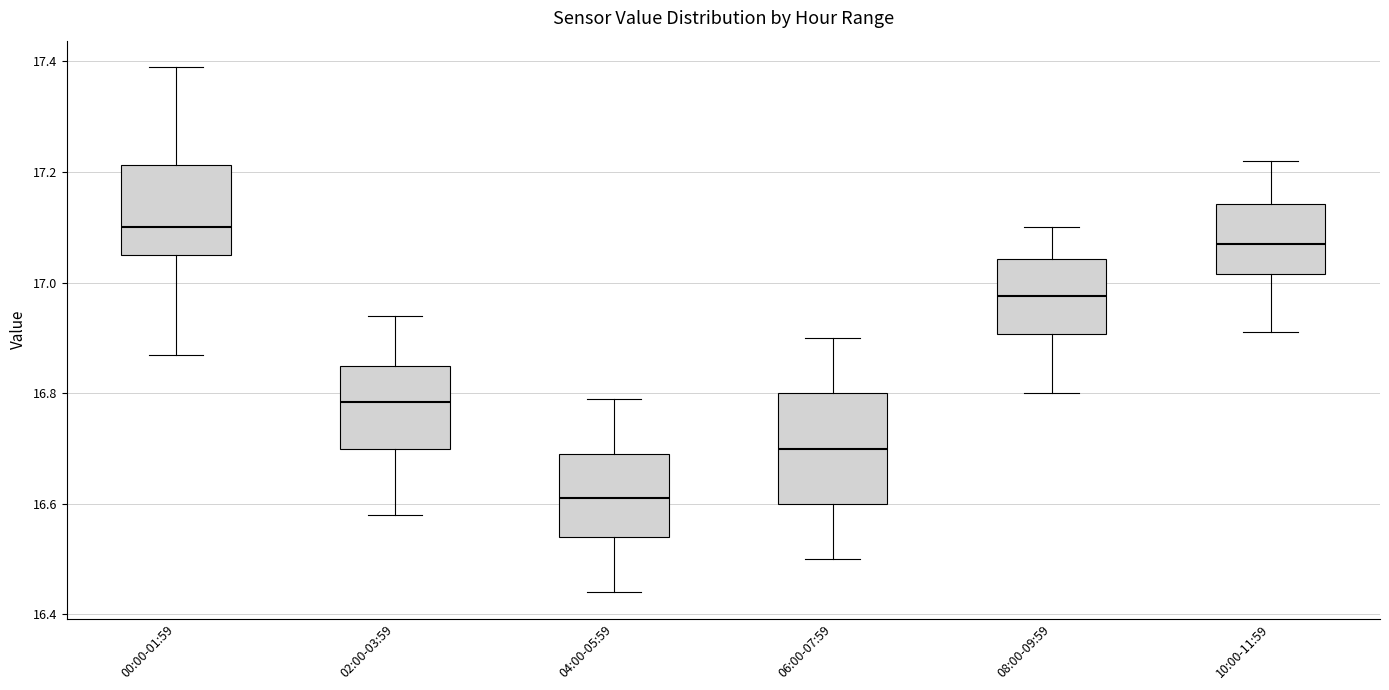

Comparing the boxes themselves (not the whiskers), which one is the tallest?

06:00-07:59